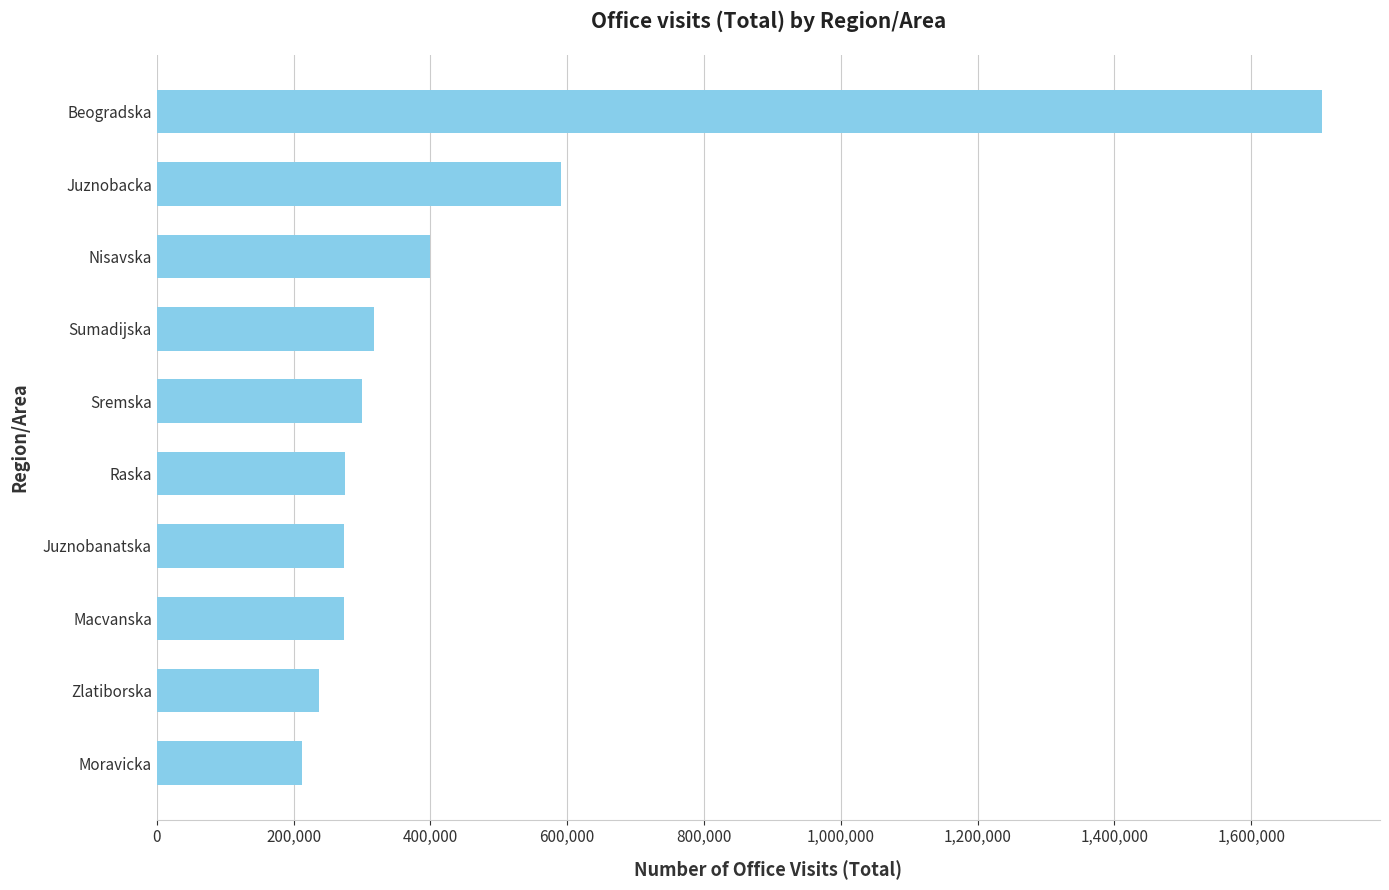

Read the value at Nisavska, to the nearest 100.

399800